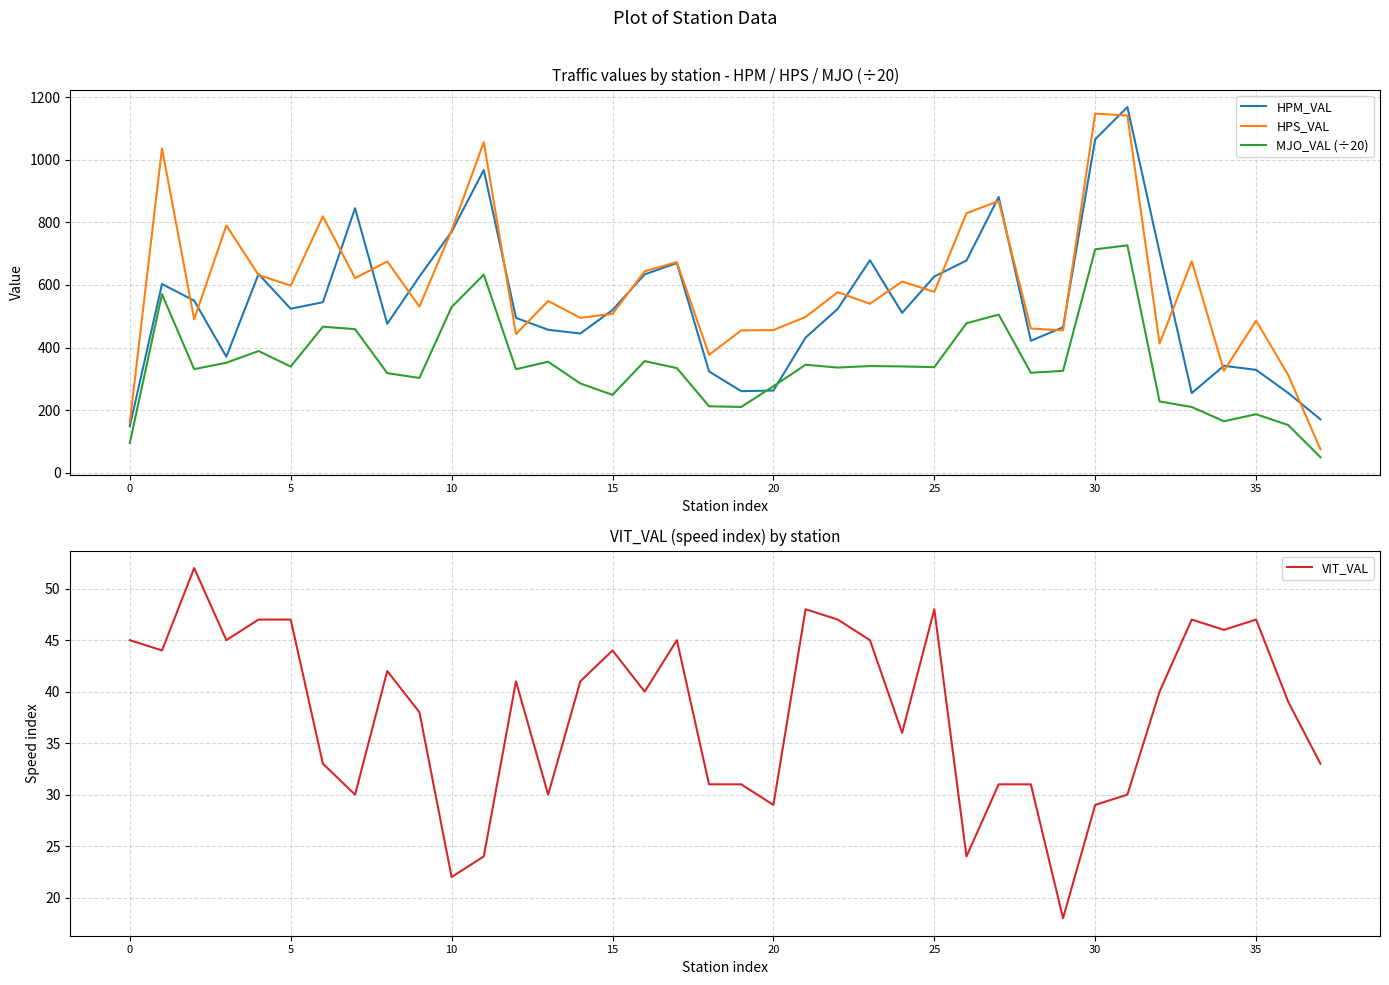

What is the spread (max minus min) of values at 20?

551.0